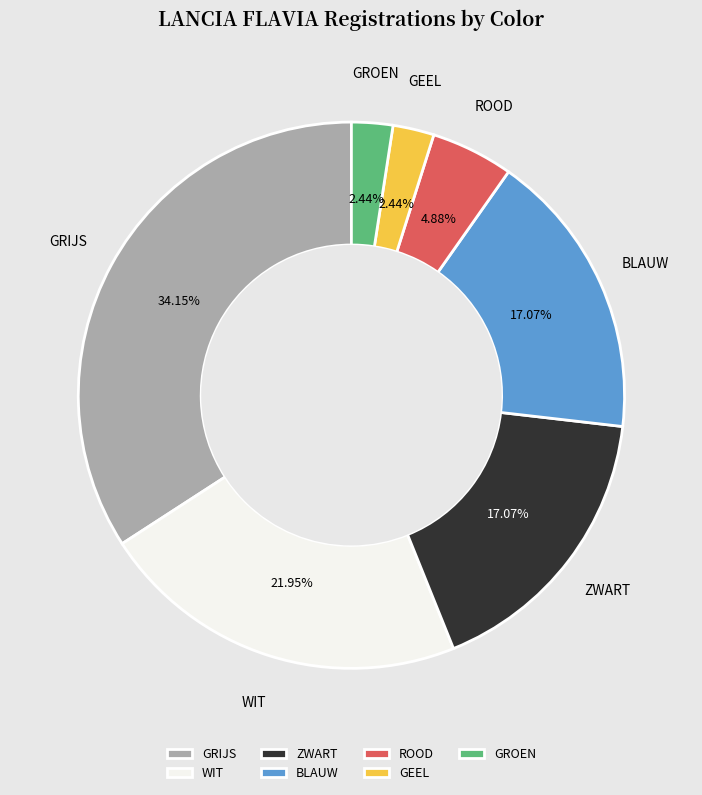

True or false: GEEL accounts for 17% of the total.

False